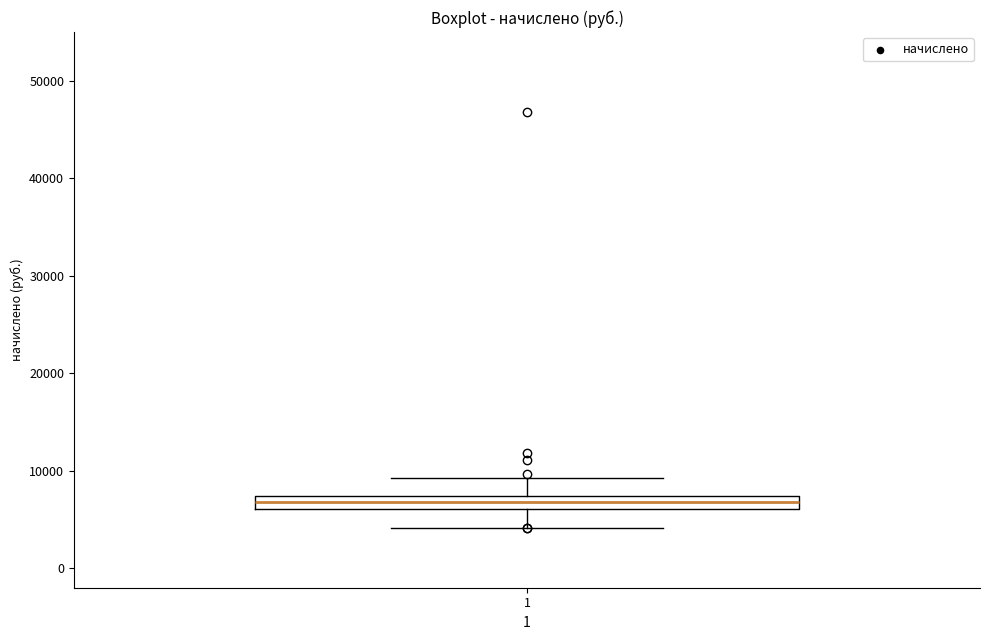

Where is the lower edge of the box at x = 1 on the y-axis? The values are not printed on the chart, so give them approximately, as read against the axis.

6000